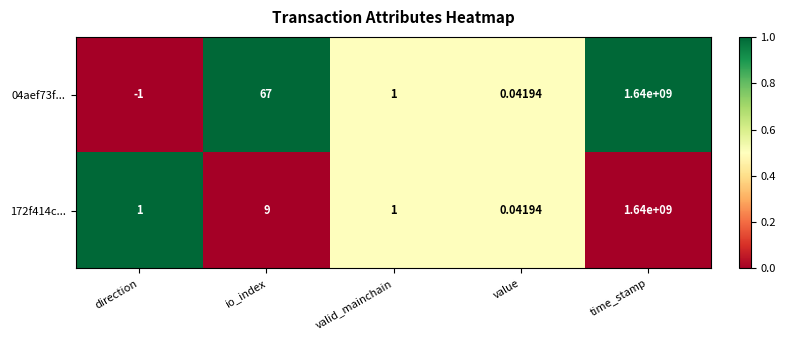

Which category has the highest value across all series?

time_stamp